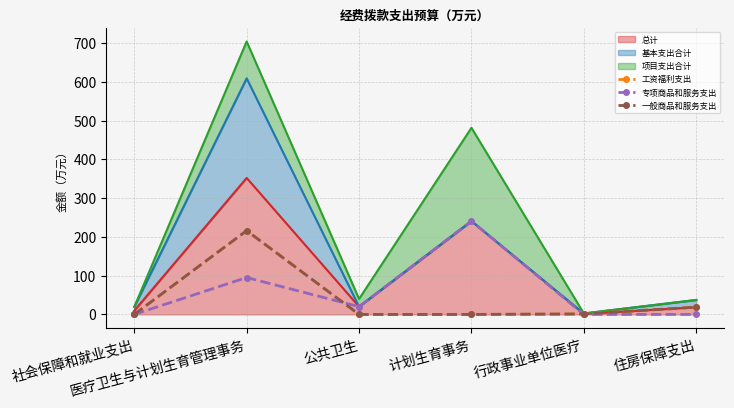

Does the chart have visible grid lines?

Yes